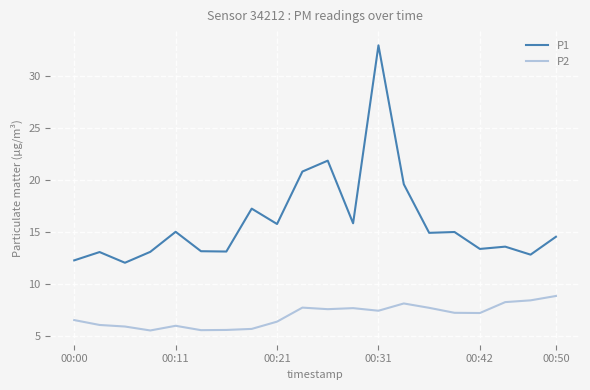

Rank the series by their average value, from lowest to highest.

P2, P1